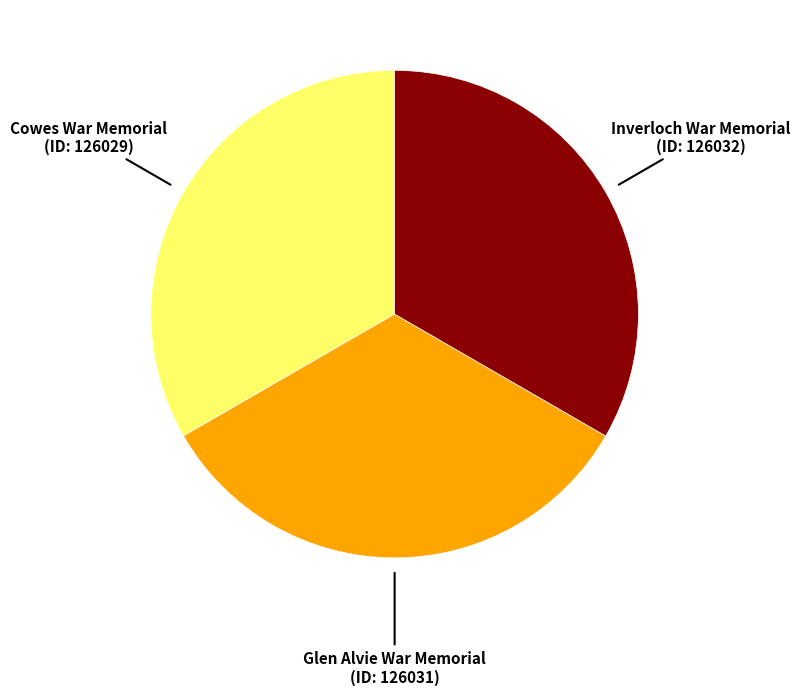

Combined, do Glen Alvie War Memorial and Inverloch War Memorial account for over 50%?

Yes